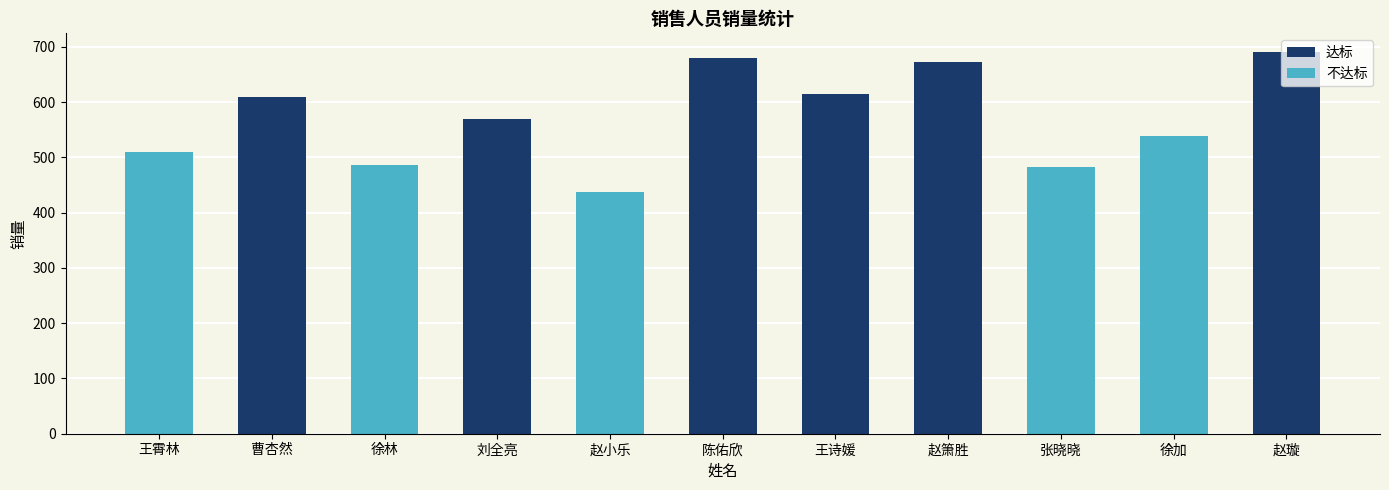

What is the smallest value displayed?

438